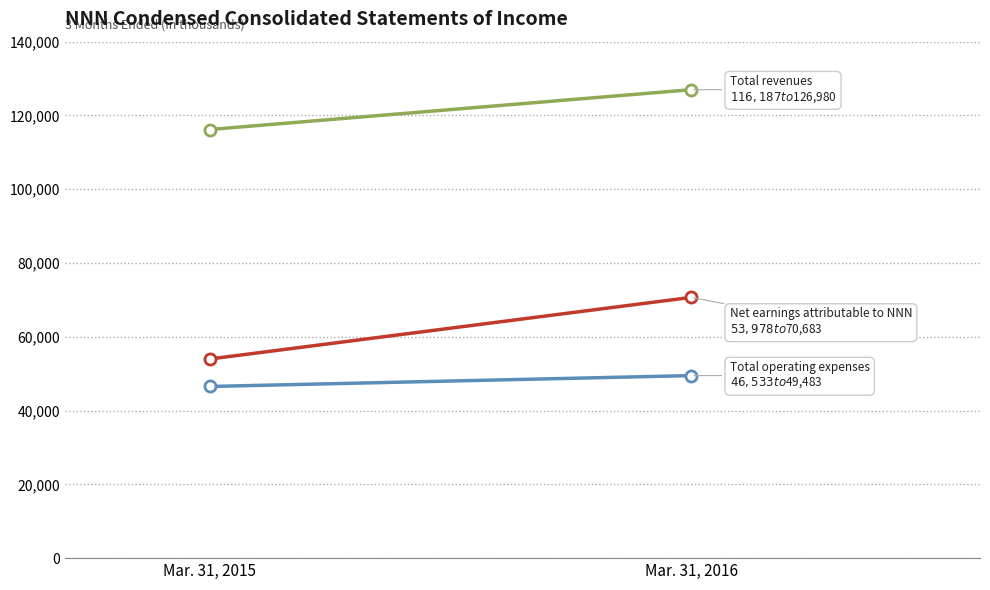

How many lines are shown in the chart?

3